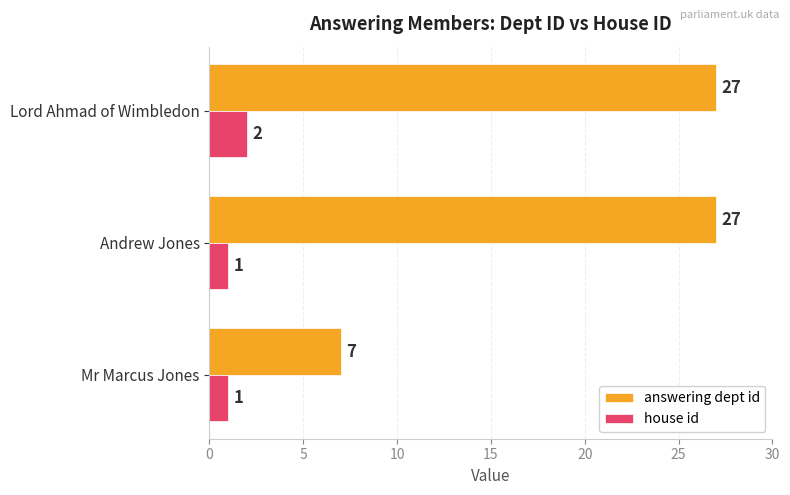

Which series has the largest total across all categories?

answering dept id